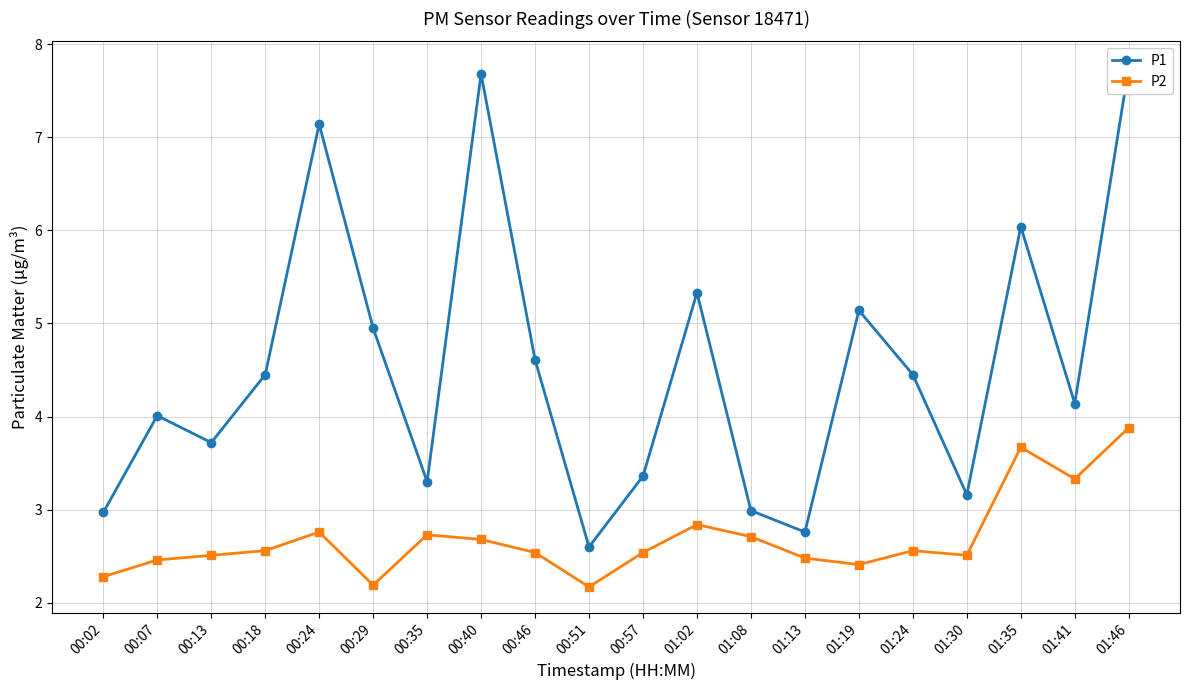

Which series has the largest range (max minus min)?

P1